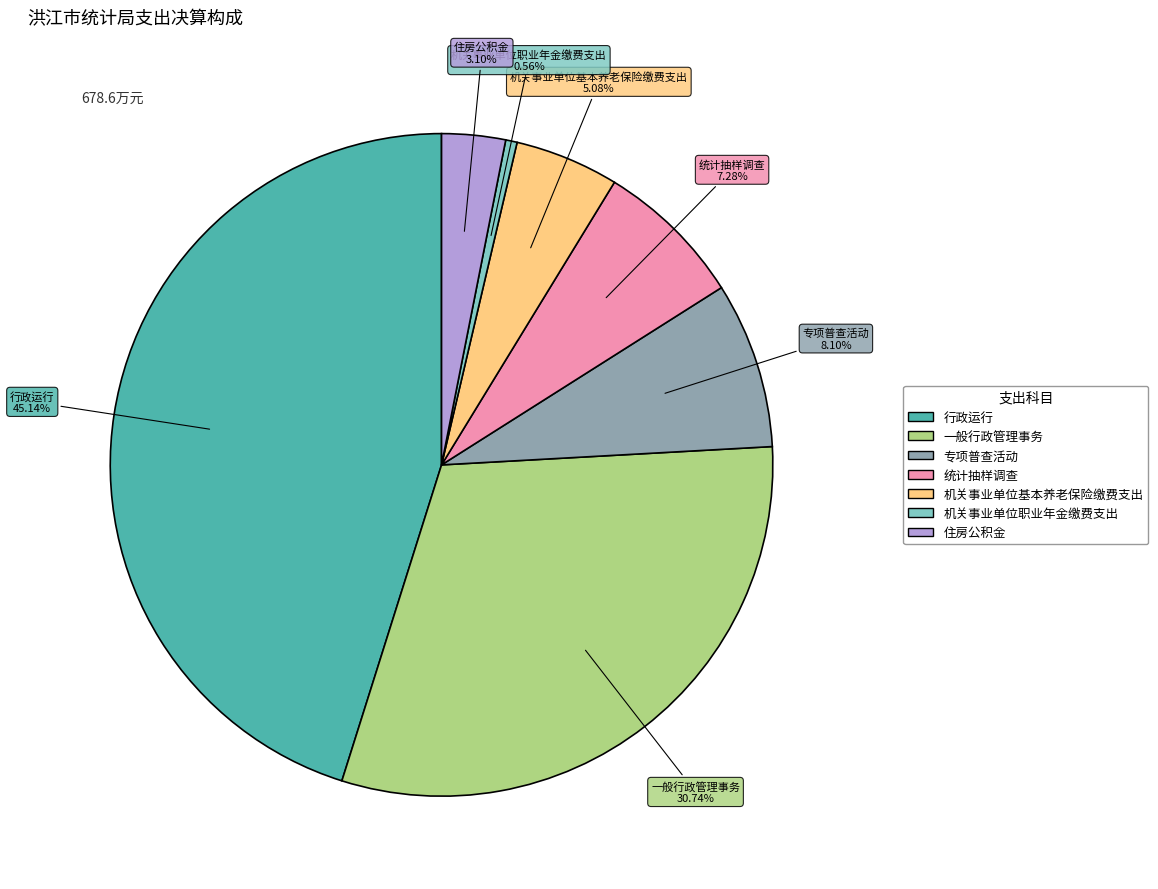

Count the number of slices in the pie.

7